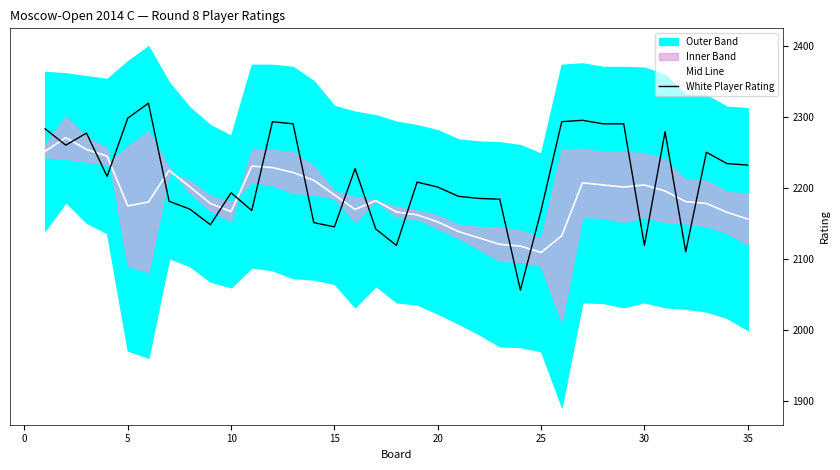

What is the maximum value for Mid Line?

2270.5